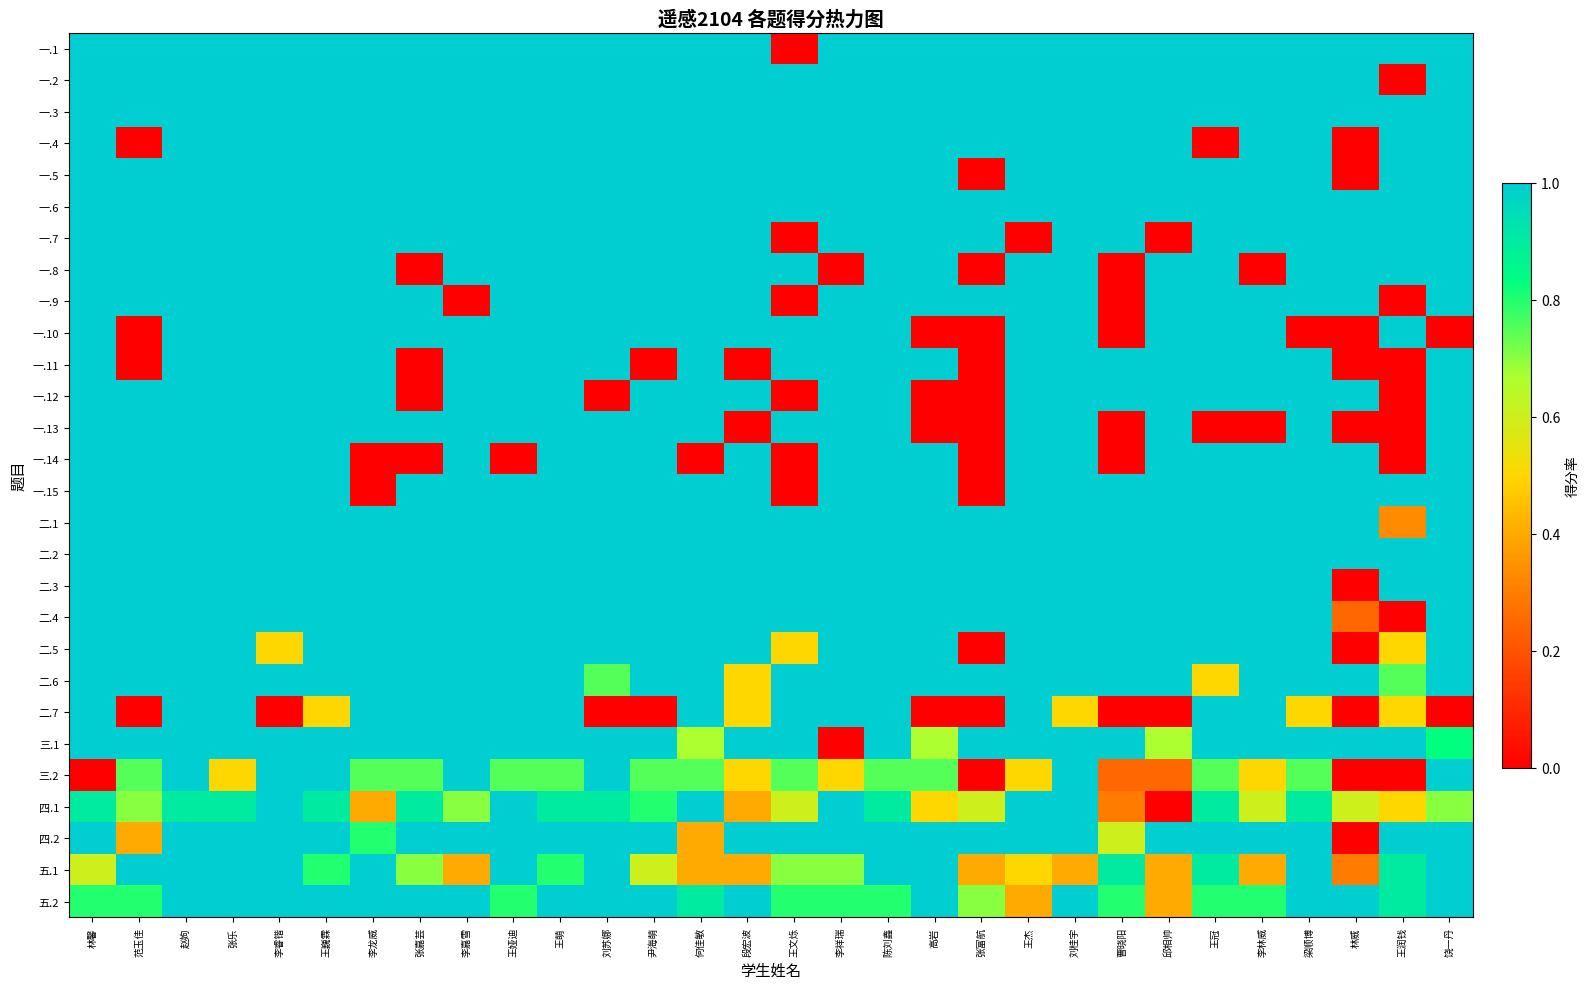

At 高岩, list the series in order from largest to smallest.

一.1, 一.2, 一.3, 一.4, 一.5, 一.6, 一.7, 一.8, 一.9, 一.11, 一.14, 一.15, 二.1, 二.2, 二.3, 二.4, 二.5, 二.6, 四.2, 五.1, 五.2, 三.2, 三.1, 四.1, 一.10, 一.12, 一.13, 二.7